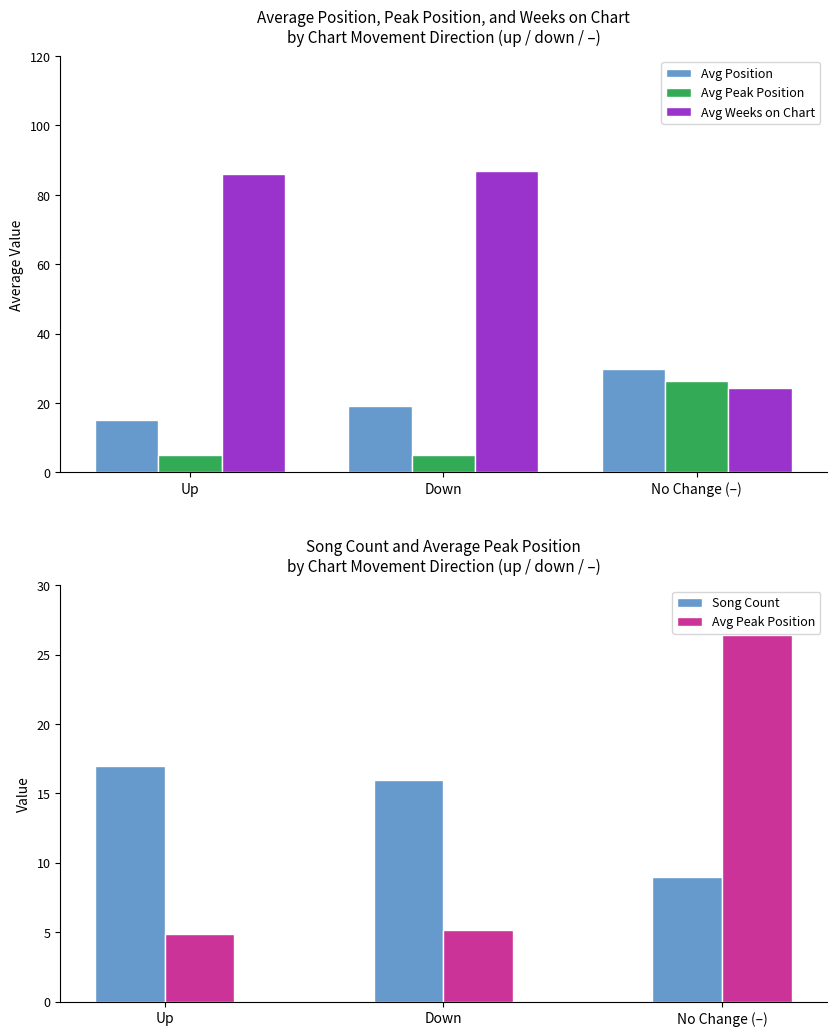

Are the bars grouped side by side (vs. stacked)?

Yes